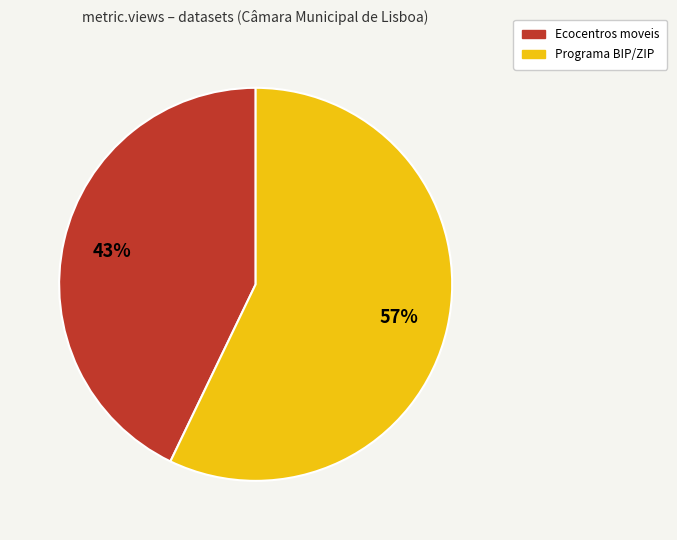

To the nearest percent, what is the average slice percentage?

50%